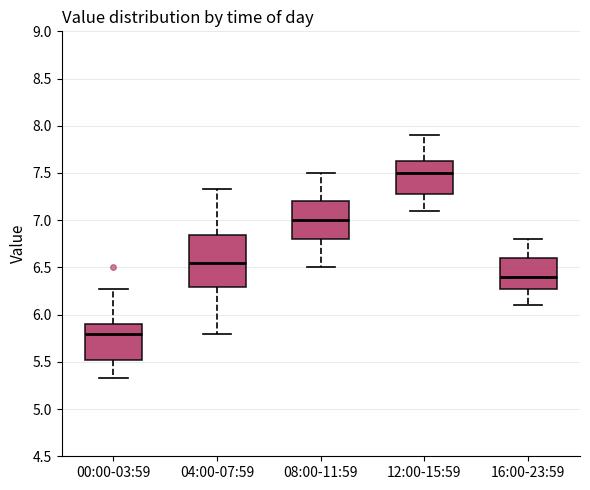

Reading left to right, read every box against the y-axis: the position of its median line, the range the box covers, and the ends of its whiskers. The values are not printed on the chart, so give them approximately, as read against the axis.

00:00-03:59: median 5.80, box 5.50 to 5.90, whiskers 5.35 to 6.25
04:00-07:59: median 6.55, box 6.30 to 6.85, whiskers 5.80 to 7.35
08:00-11:59: median 7.00, box 6.80 to 7.20, whiskers 6.50 to 7.50
12:00-15:59: median 7.50, box 7.30 to 7.65, whiskers 7.10 to 7.90
16:00-23:59: median 6.40, box 6.30 to 6.60, whiskers 6.10 to 6.80